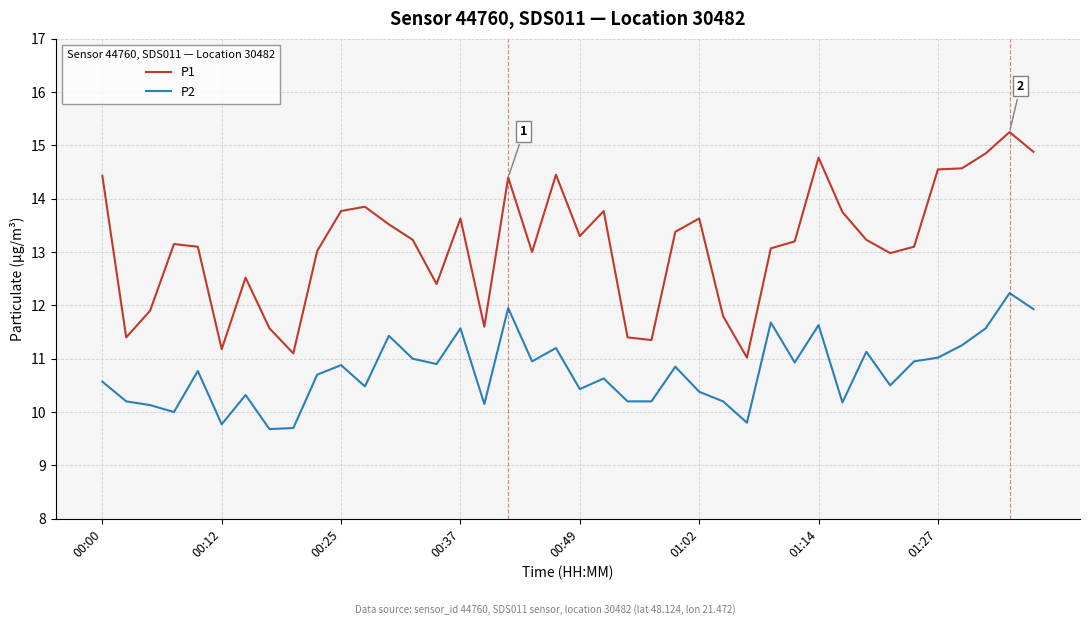

Rank the series by their maximum value, from lowest to highest.

P2, P1